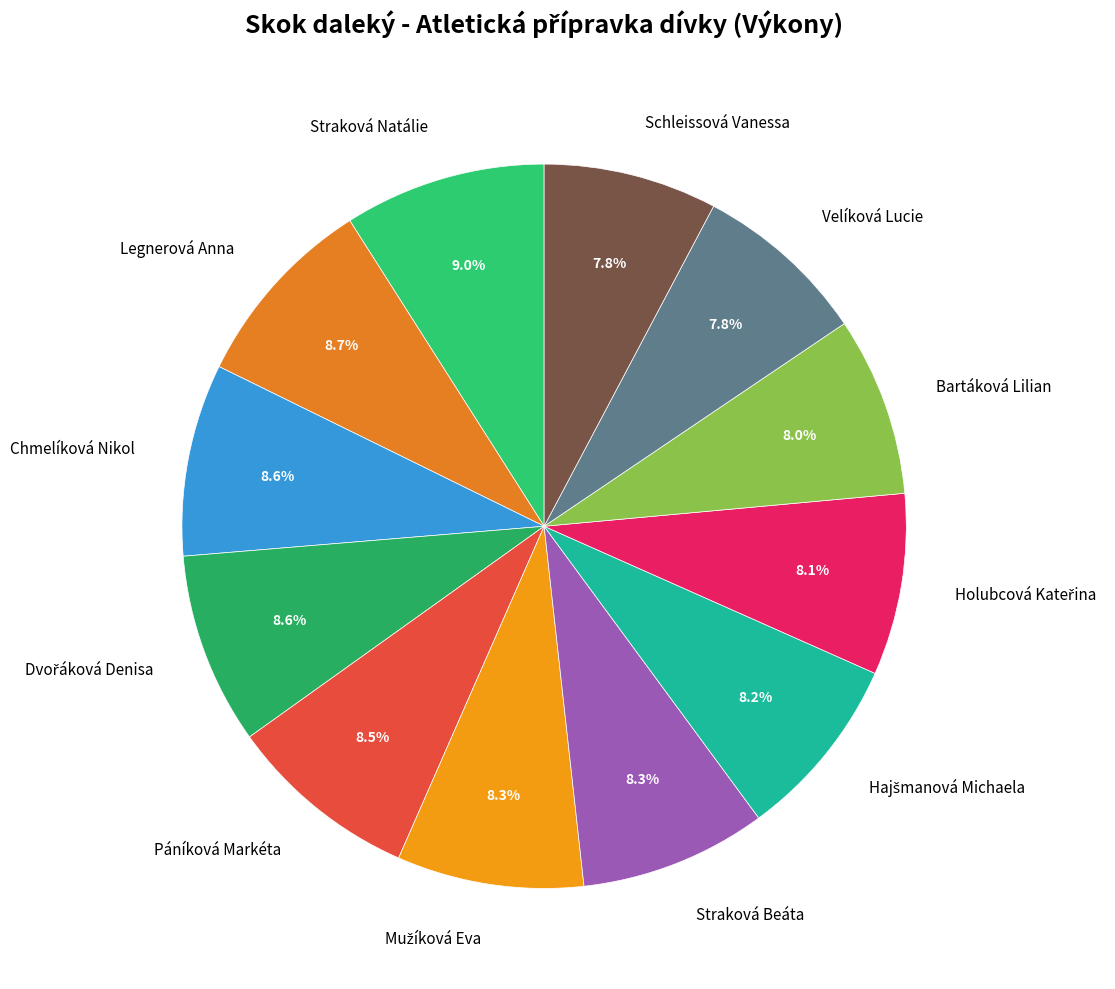

Is there any slice that represents more than half of the pie?

No